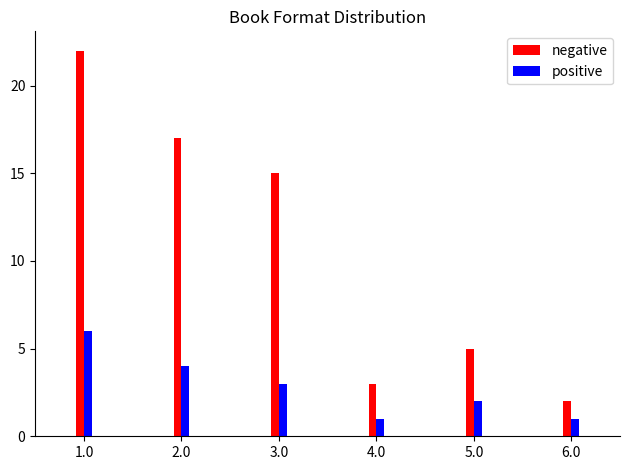

Is the value of positive at 6.0 greater than the value of negative at 4.0?

No